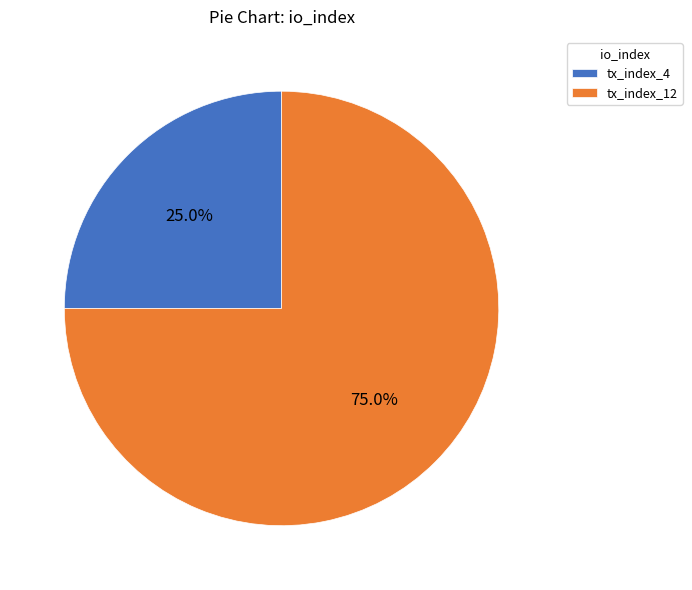

Rank the categories by value from lowest to highest.

tx_index_4, tx_index_12